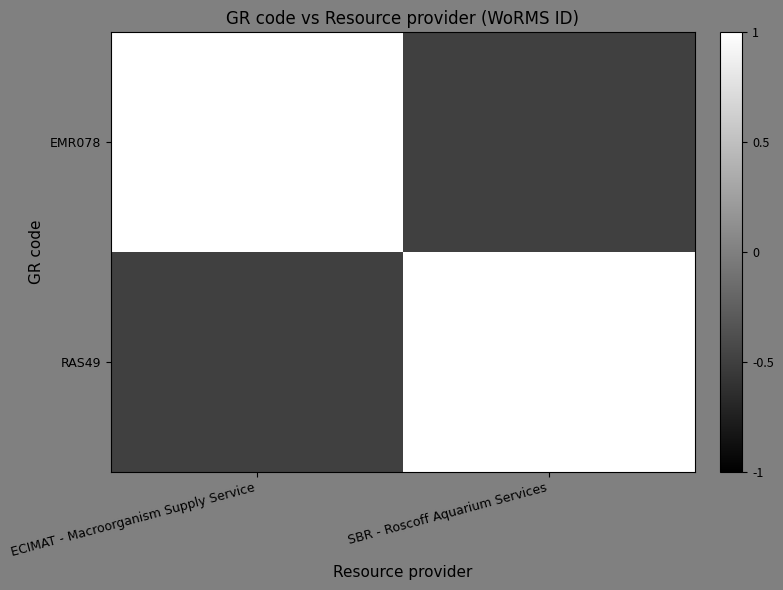

The RAS49 series shows 124287.0 at SBR - Roscoff Aquarium Services. True or false?

True